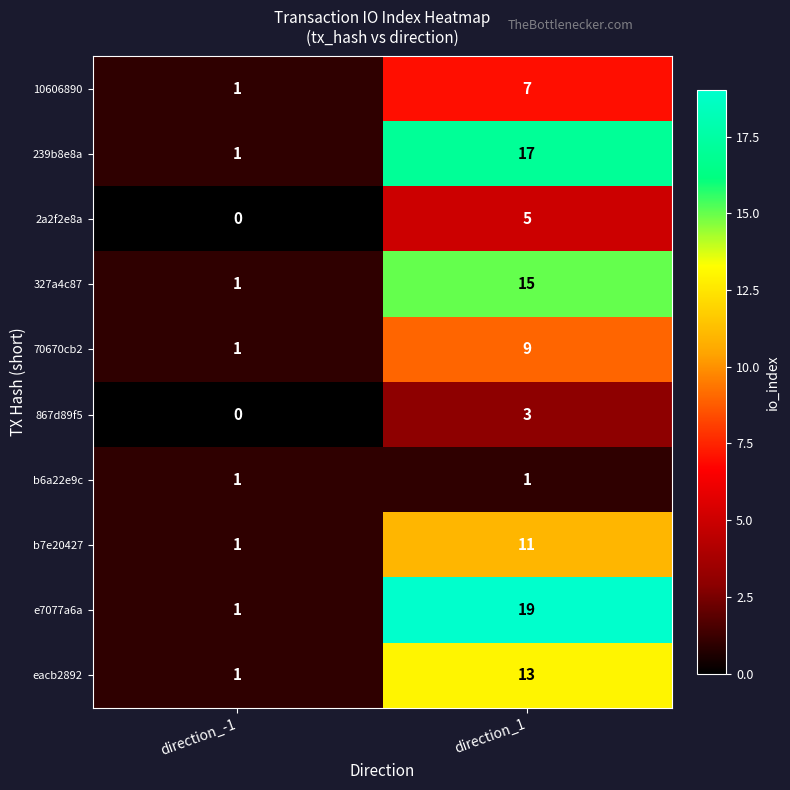

At which category does the chart reach its peak across all series?

direction_1